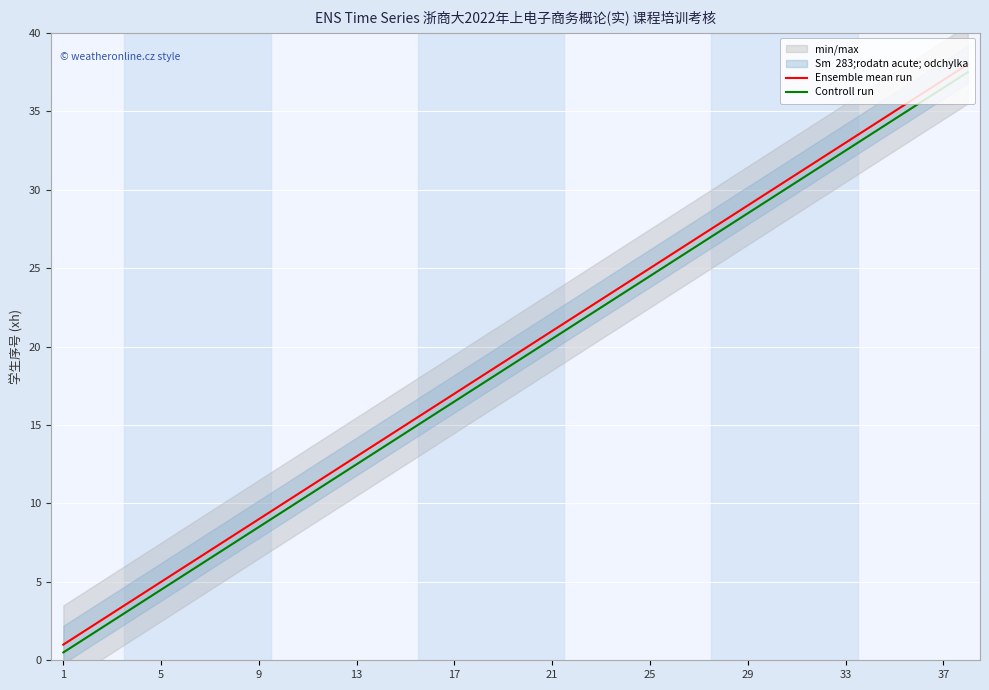

What is the value of the Controll run point at the 23rd from the left?

22.5